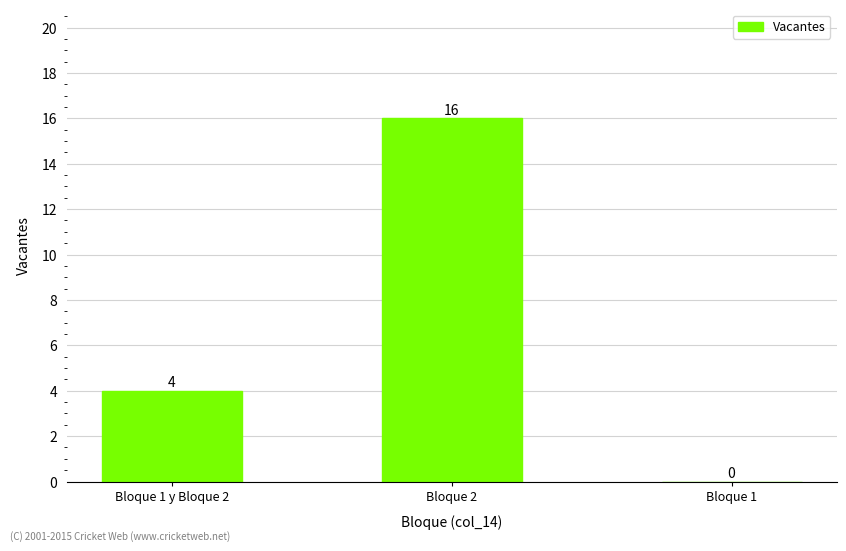

How many values are between 0 and 16?

3